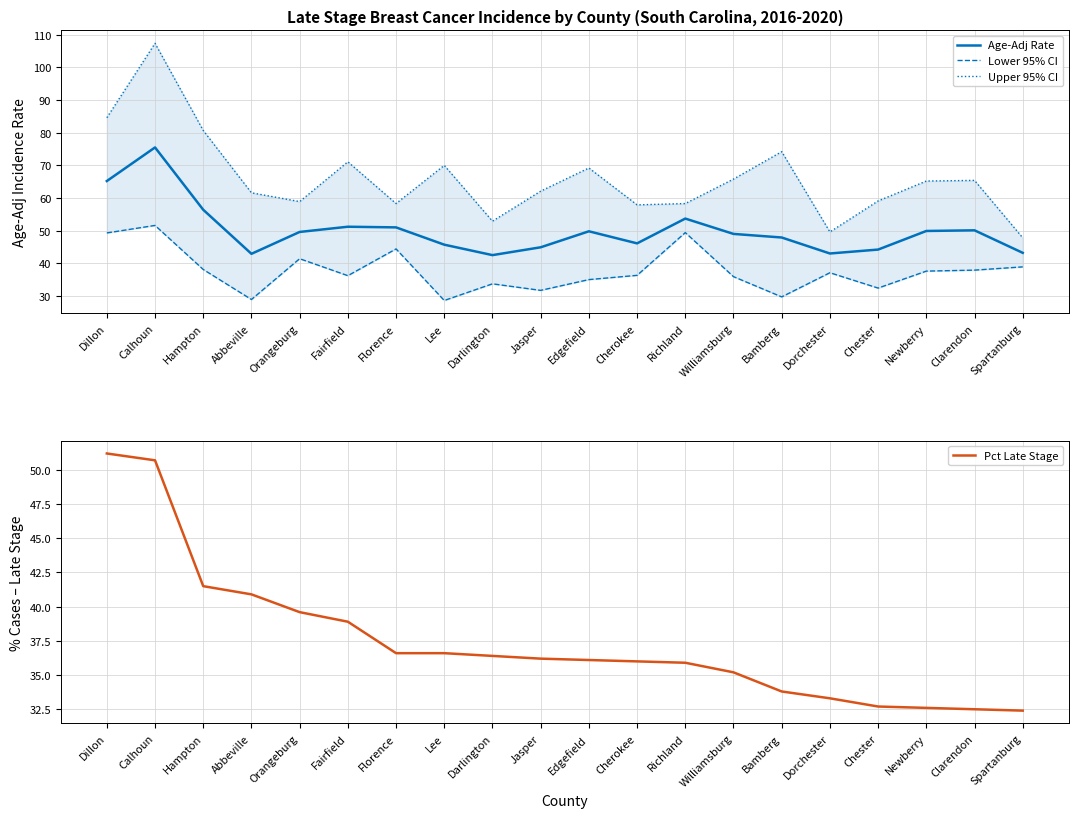

What position from the left is Edgefield?

11